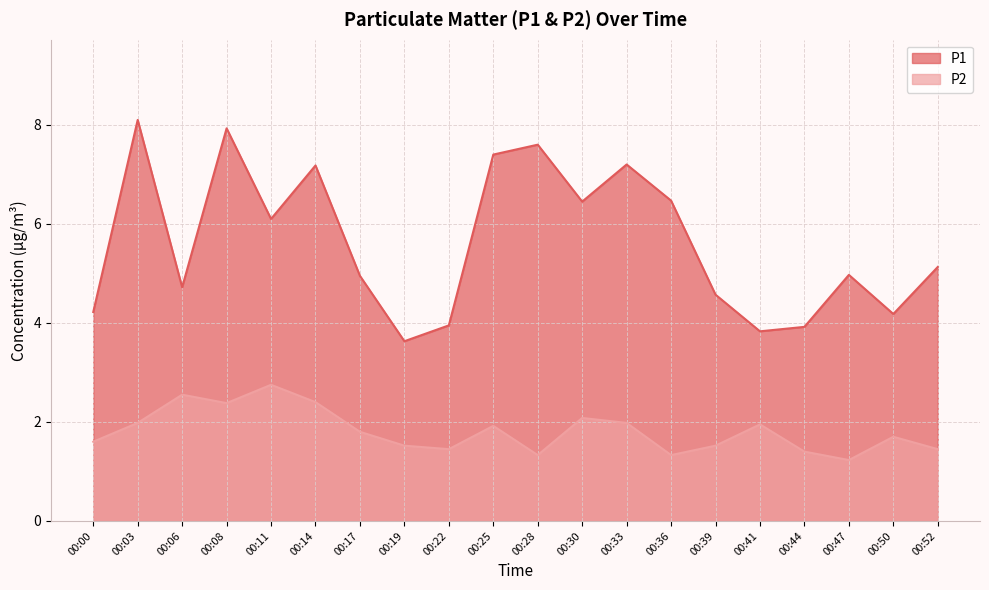

At which category does P1 reach its first local valley?

00:06